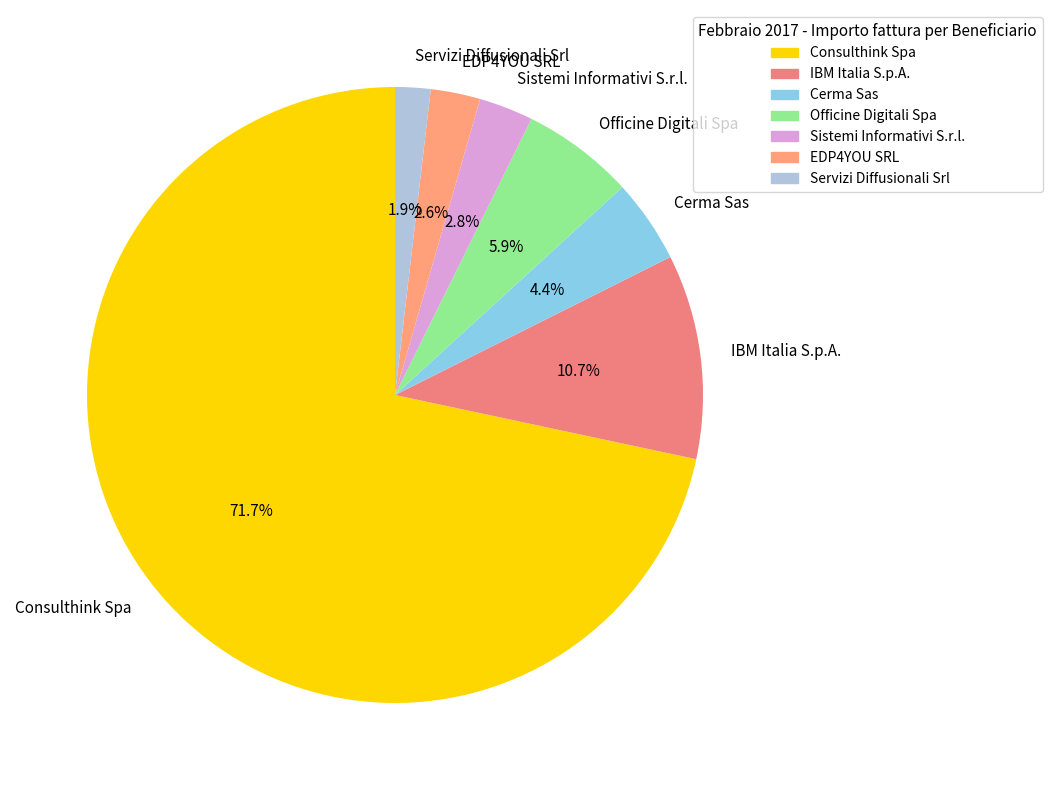

Does any single category account for the majority?

Yes